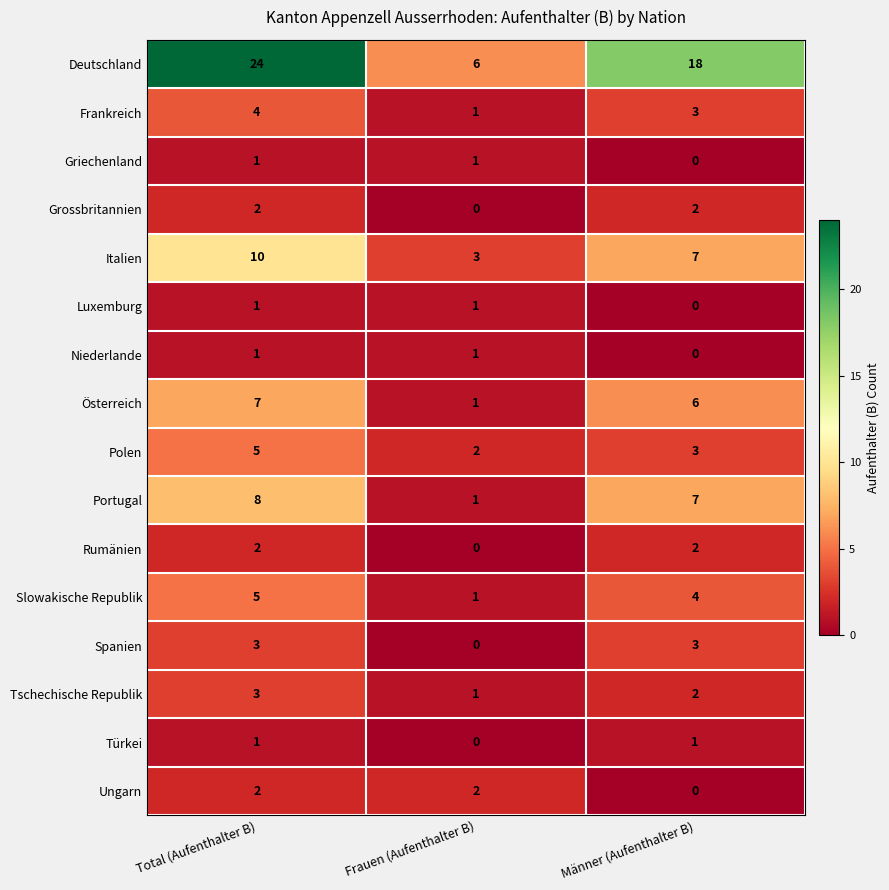

Where is Polen nearest to the value 3?

Männer (Aufenthalter B)